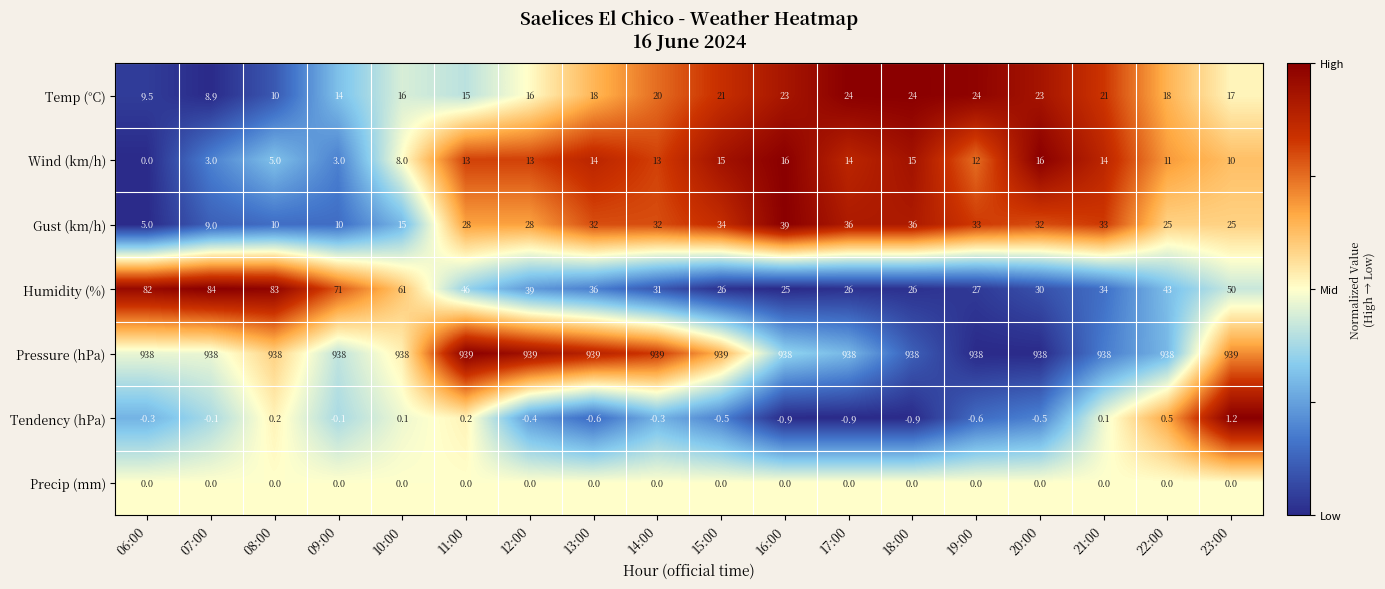

Read the Humidity (%) value at 09:00.

71.0